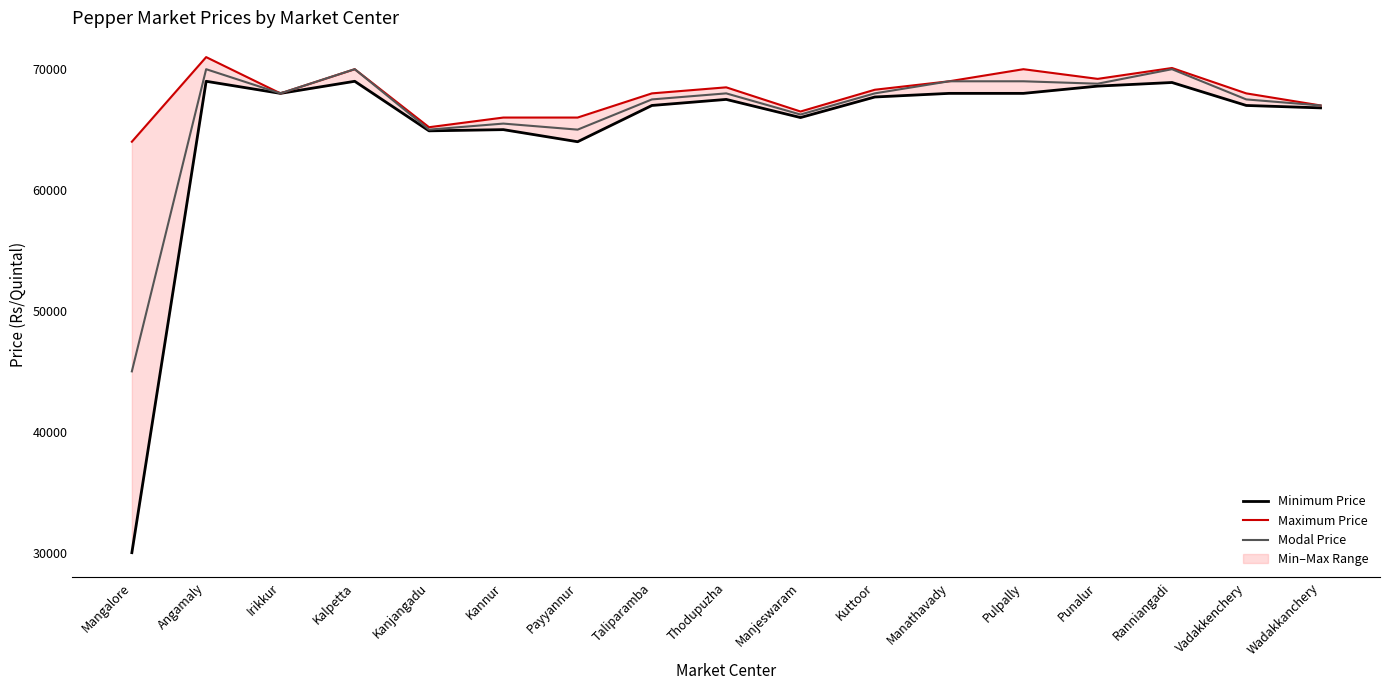

What position from the right is Kannur?

12